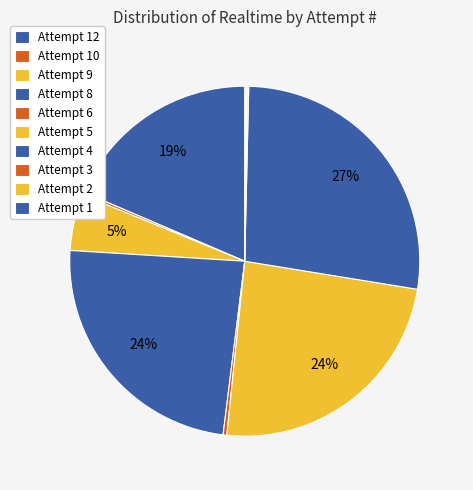

Which category has the smallest portion of the pie?

Attempt 1